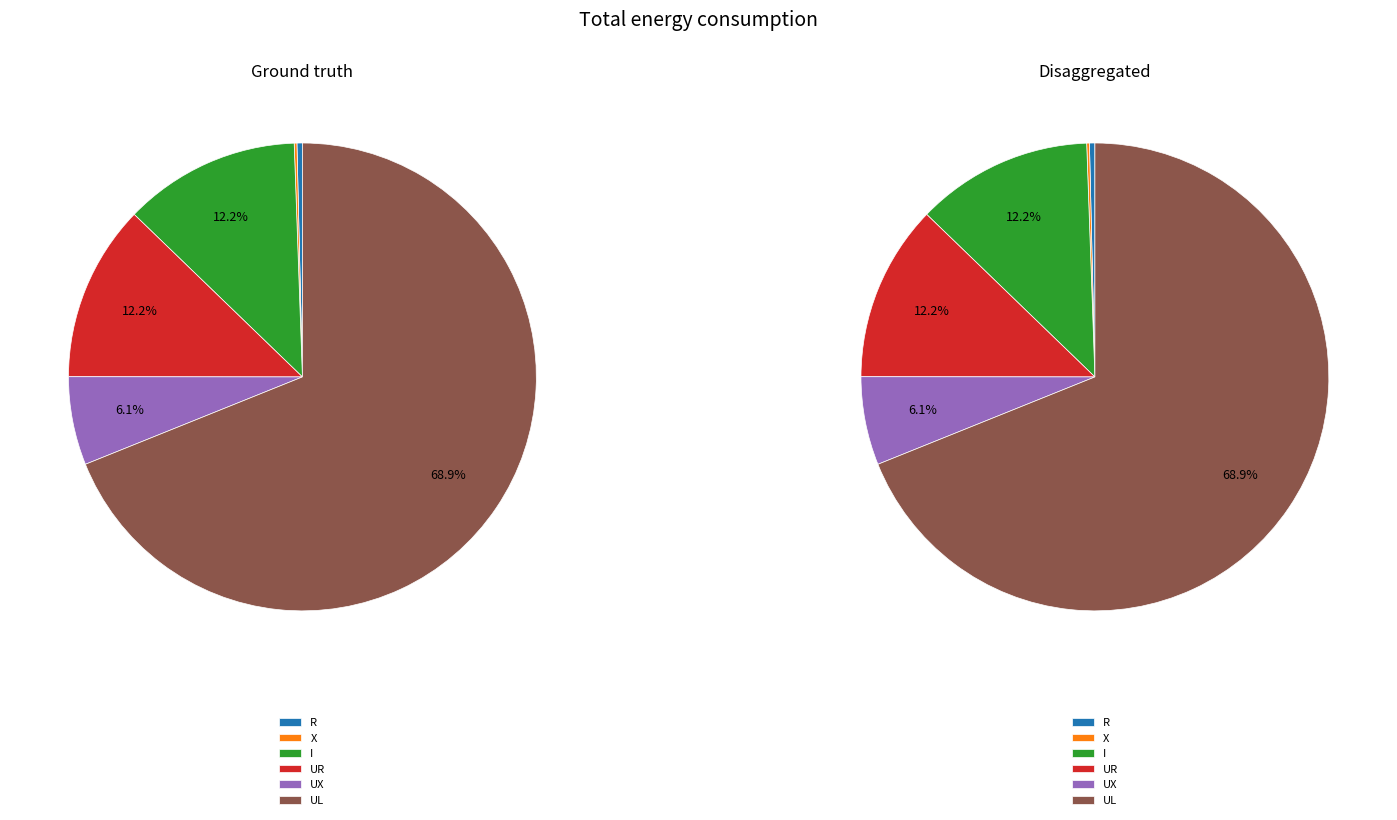

What percentage is the UX slice, to the nearest percent?

6%